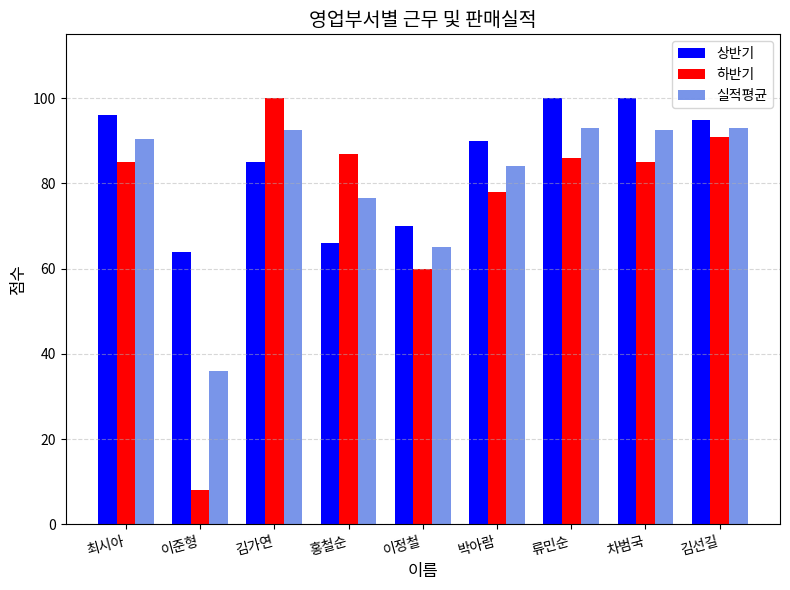

The value of 하반기 at 류민순 is 86.0. True or false?

True